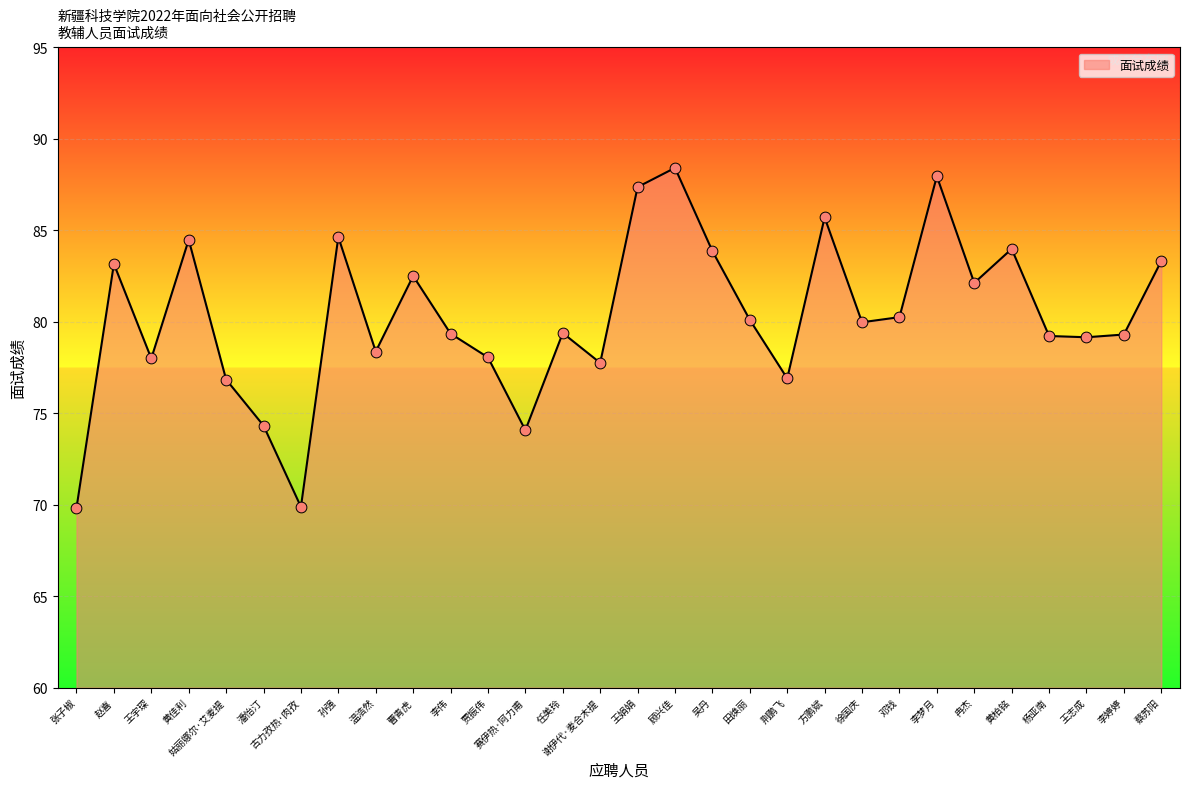

What is the change in value from 邓钱 to 王志成?

-1.1